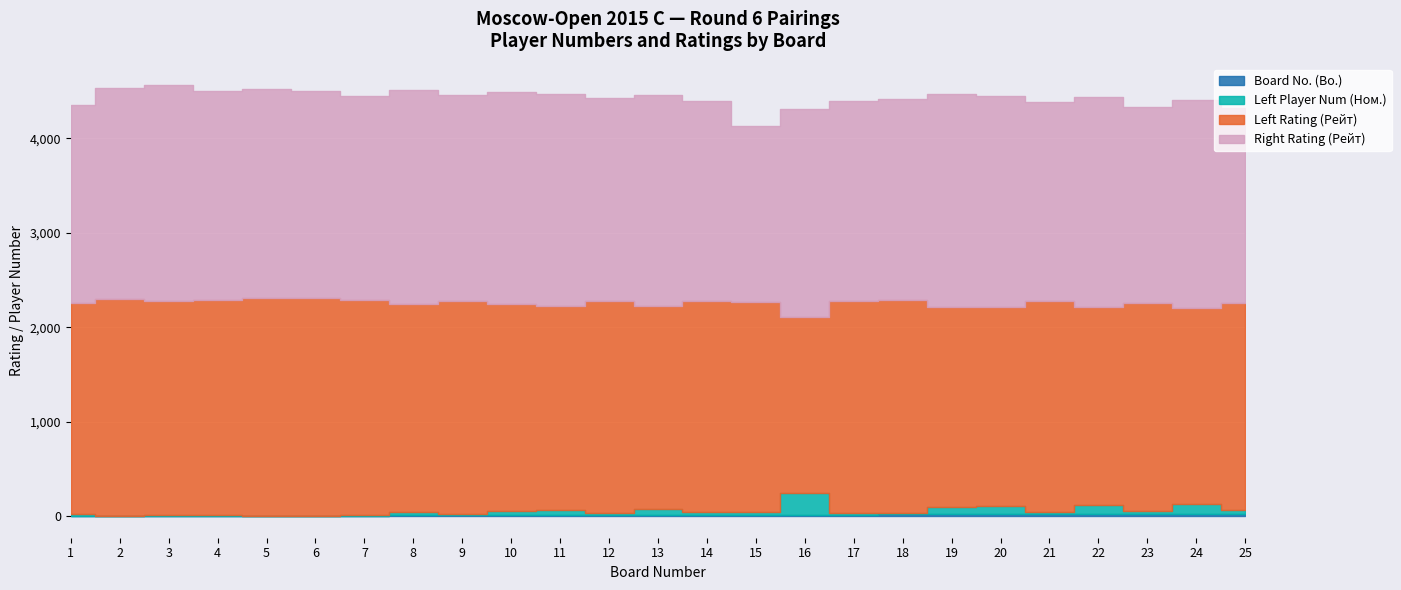

Reading left to right, extract all data points from this chart.

Board No. (Bo.): 1=1	2=2	3=3	4=4	5=5	6=6	7=7	8=8	9=9	10=10	11=11	12=12	13=13	14=14	15=15	16=16	17=17	18=18	19=19	20=20	21=21	22=22	23=23	24=24	25=25
Left Player Num (Ном.): 1=23	2=3	3=11	4=5	5=2	6=1	7=7	8=40	9=9	10=45	11=59	12=17	13=68	14=25	15=29	16=228	17=21	18=13	19=80	20=84	21=27	22=92	23=35	24=102	25=41
Left Rating (Рейт): 1=2236	2=2297	3=2262	4=2284	5=2298	6=2298	7=2277	8=2196	9=2265	10=2188	11=2155	12=2246	13=2141	14=2234	15=2224	16=1869	17=2237	18=2257	19=2120	20=2113	21=2233	22=2099	23=2203	24=2081	25=2194
Right Rating (Рейт): 1=2089	2=2236	3=2287	4=2206	5=2216	6=2193	7=2161	8=2268	9=2175	10=2251	11=2246	12=2153	13=2235	14=2128	15=1860	16=2202	17=2120	18=2129	19=2246	20=2234	21=2109	22=2229	23=2071	24=2200	25=2058